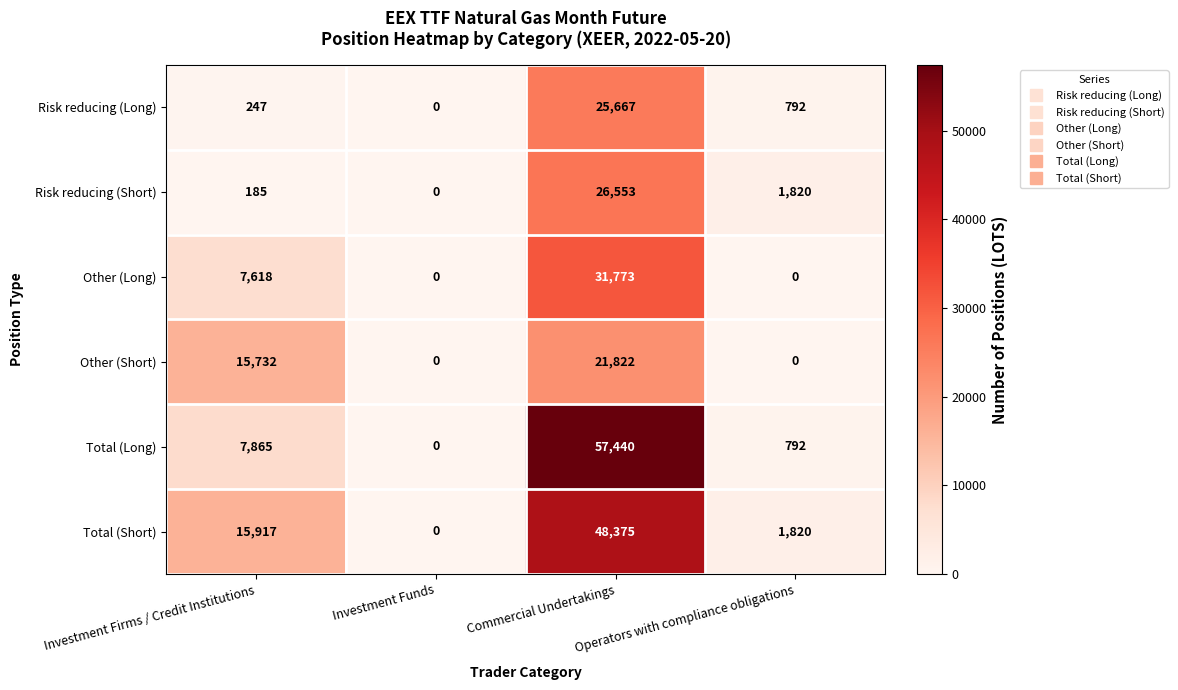

Count the number of data series in this chart.

6